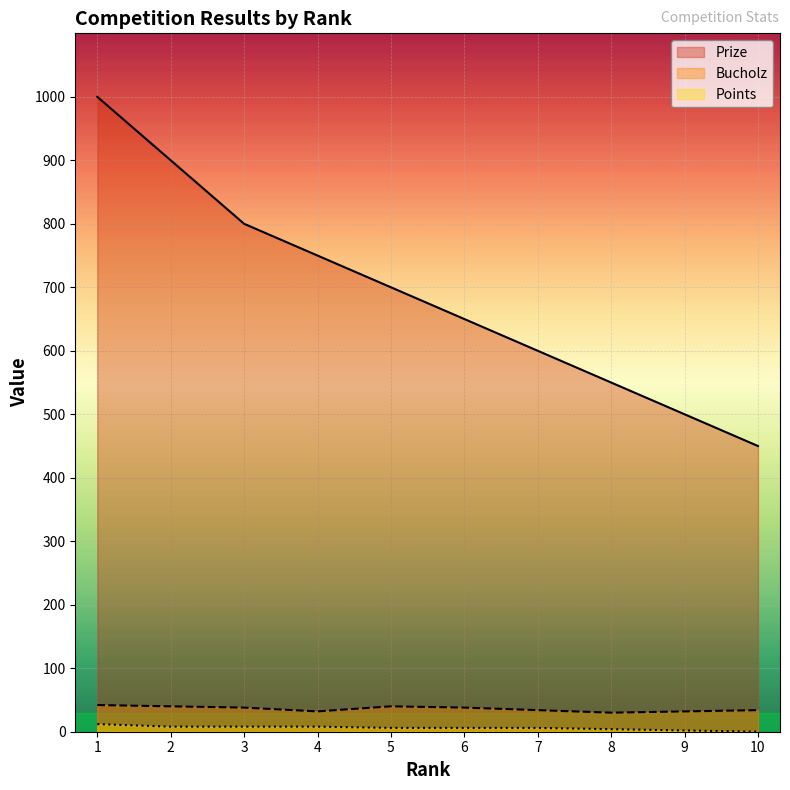

Between 9 and 10, which series saw the biggest shift?

Prize